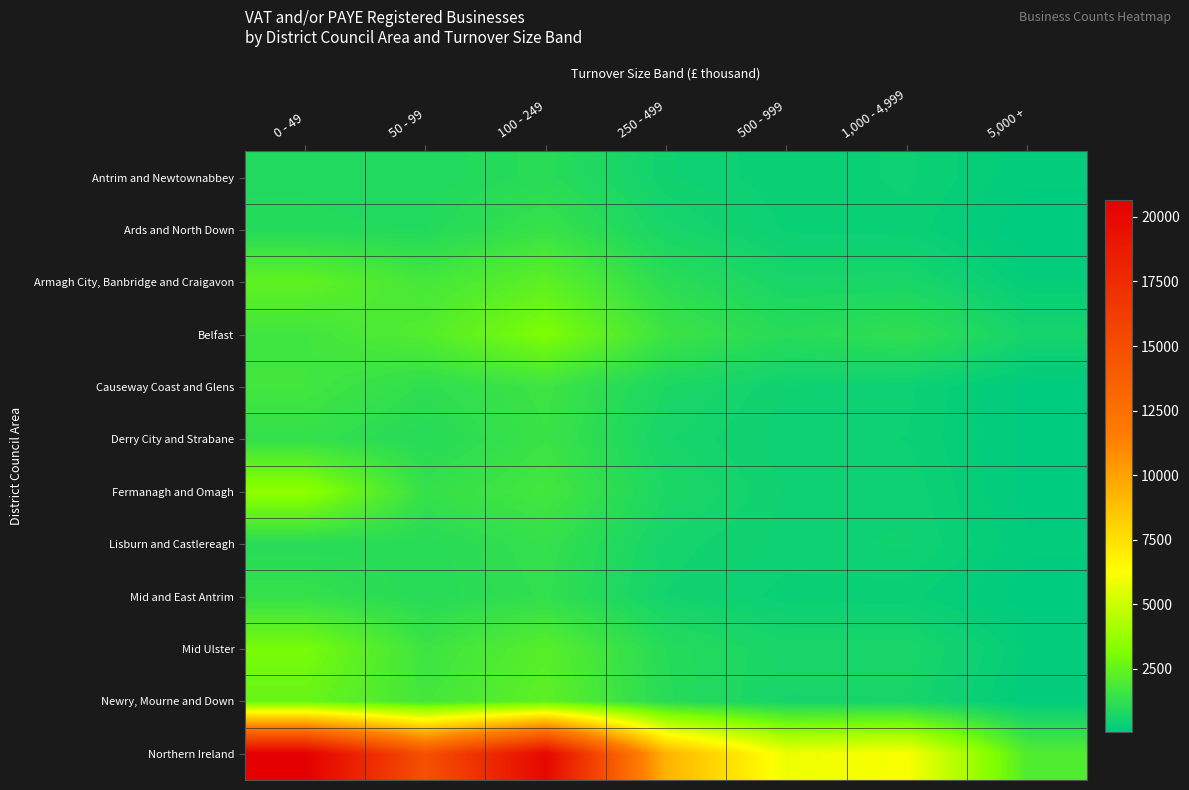

Which series has the largest total across all categories?

Northern Ireland